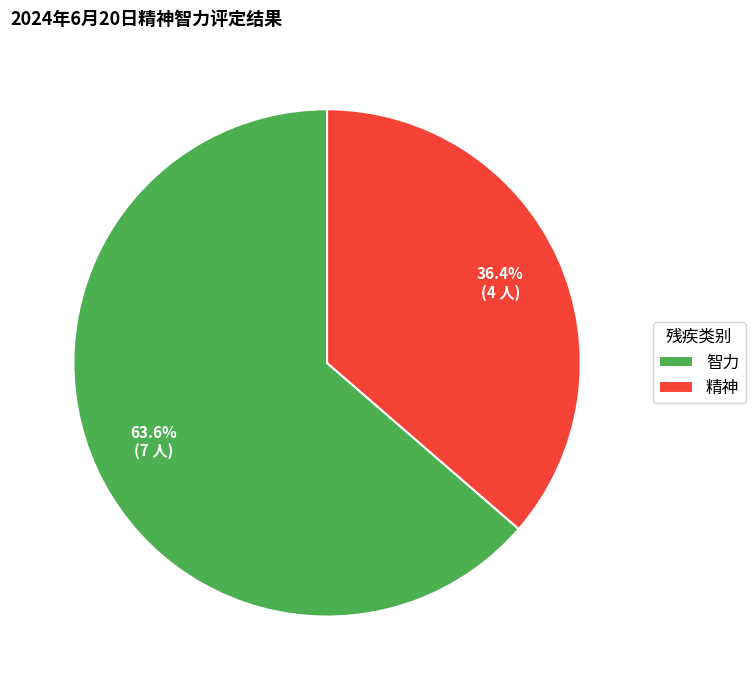

The 精神 slice represents 51% of the pie. True or false?

False